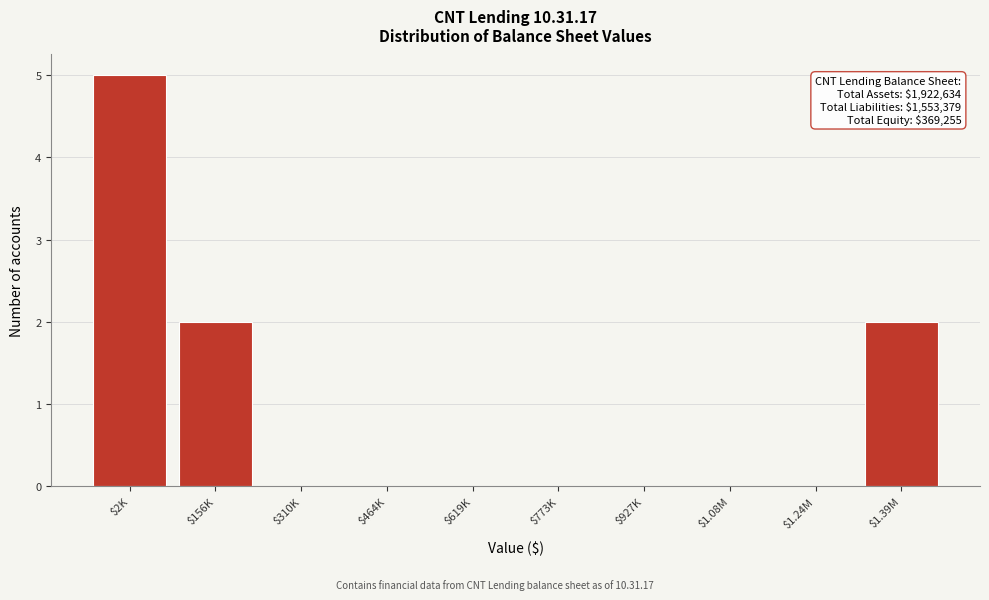

The value at $1.08M is 0. True or false?

True